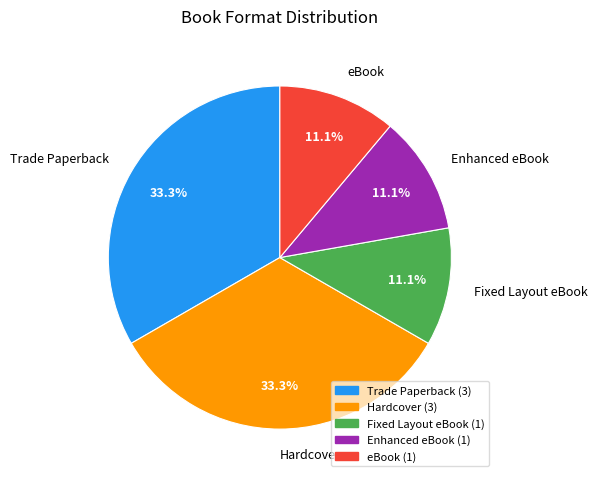

To the nearest percent, what is the combined percentage of Fixed Layout eBook and Enhanced eBook?

22%